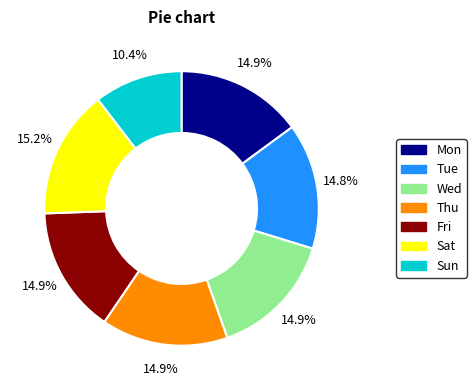

What percentage is NOT represented by Sun?

89.6%